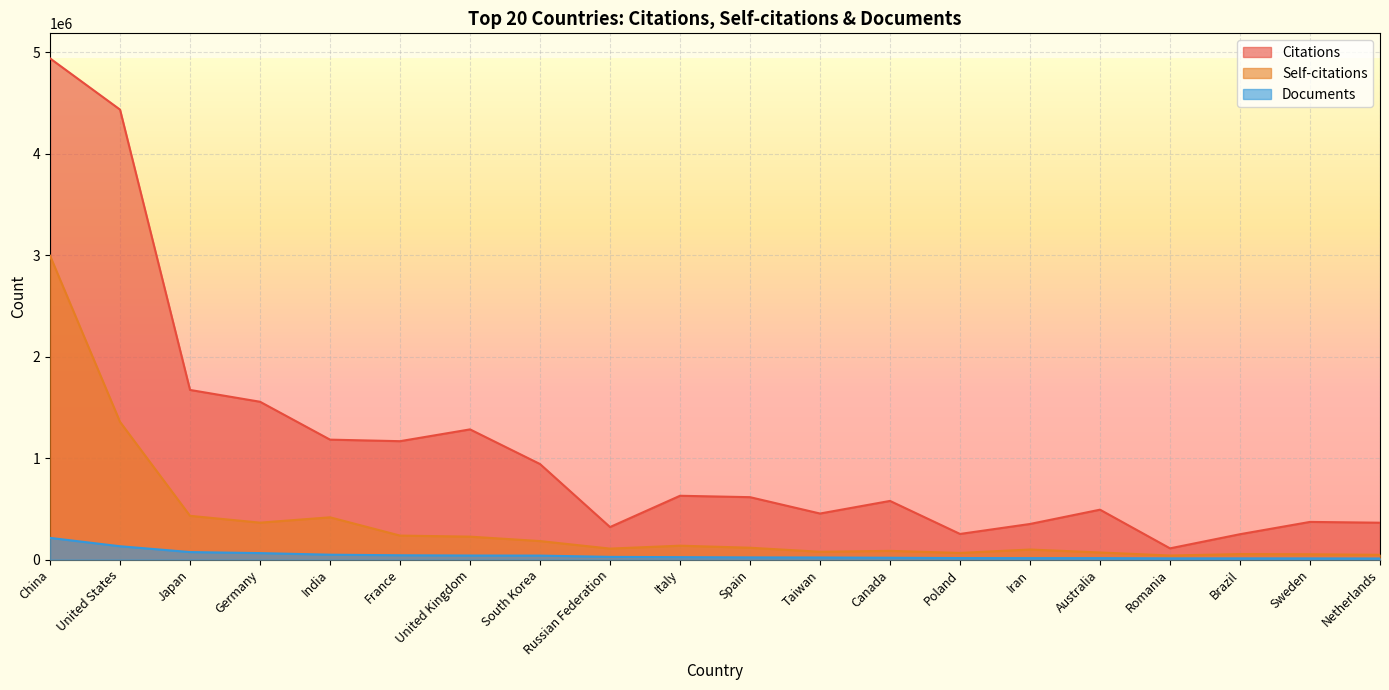

Is it true that Self-citations equals 52566 at Sweden?

True